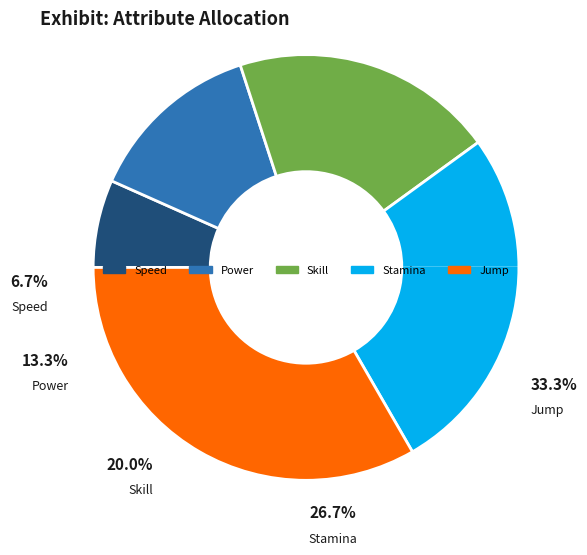

Does any single category account for the majority?

No